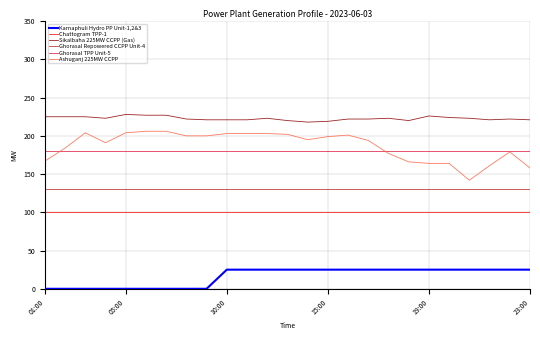

Which series has the widest spread of values?

Ashuganj 225MW CCPP